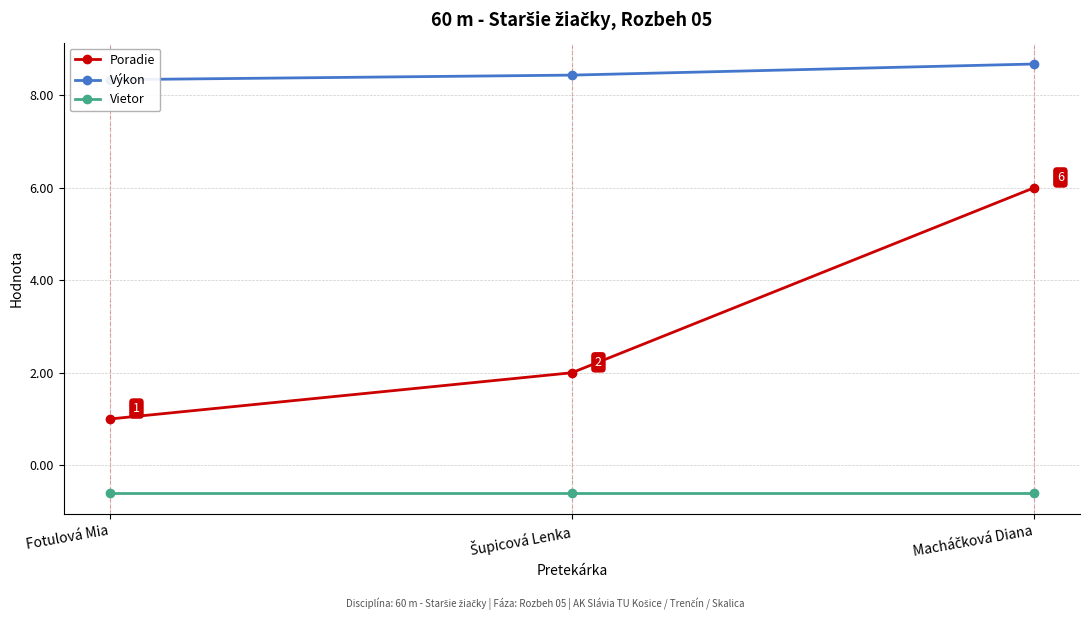

Where is Vietor nearest to the value 0?

Fotulová Mia